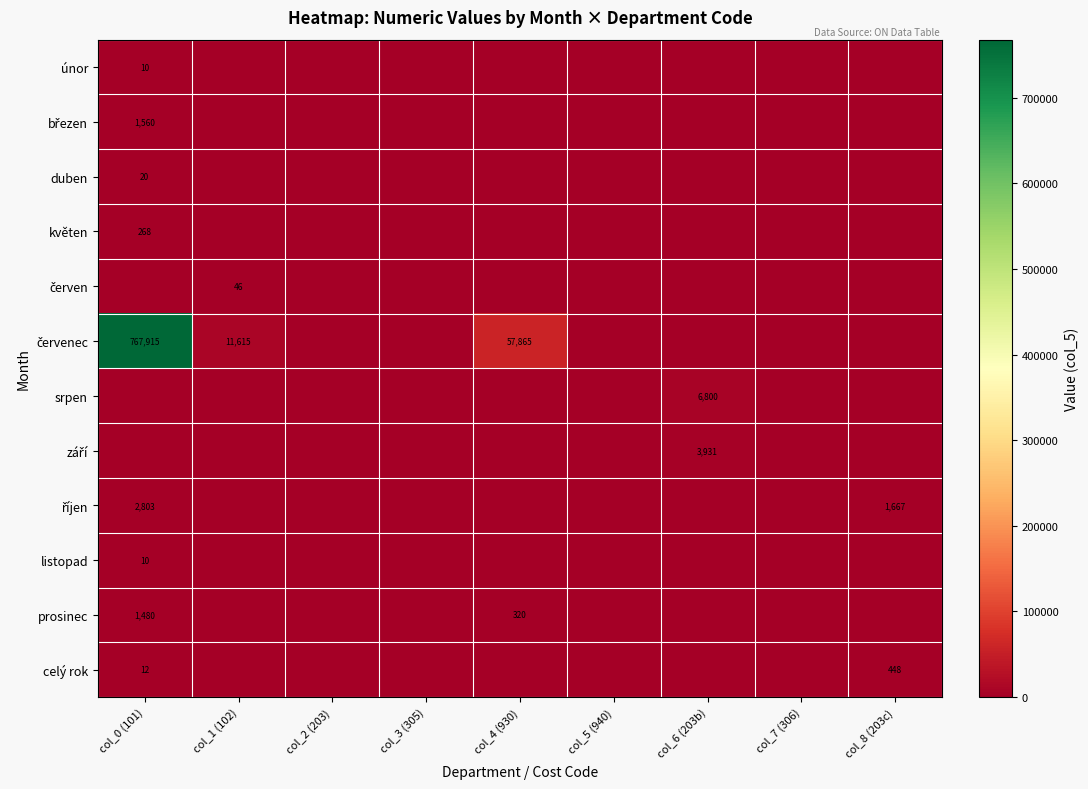

The value of celý rok at col_8 (203c) is 637. True or false?

False